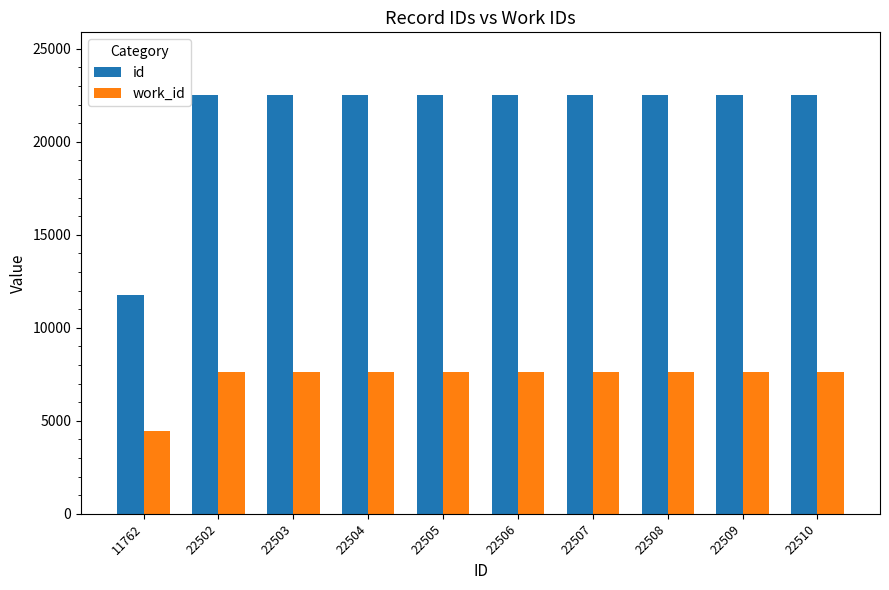

Rank the series by their average value, from highest to lowest.

id, work_id